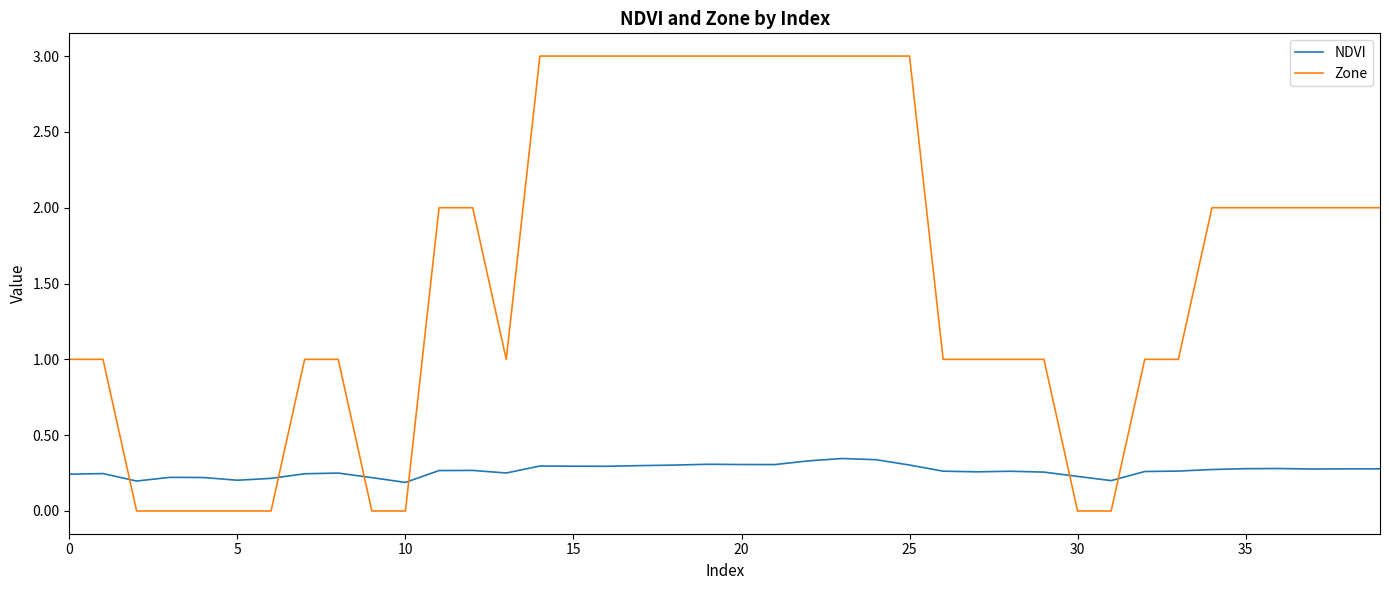

True or false: NDVI and Zone cross at least once.

True